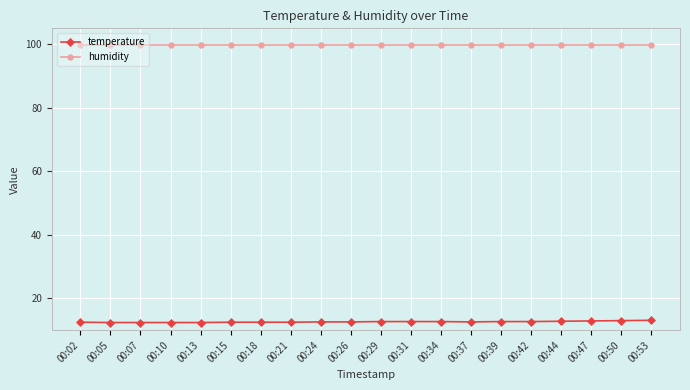

How many data points does each series have?

20